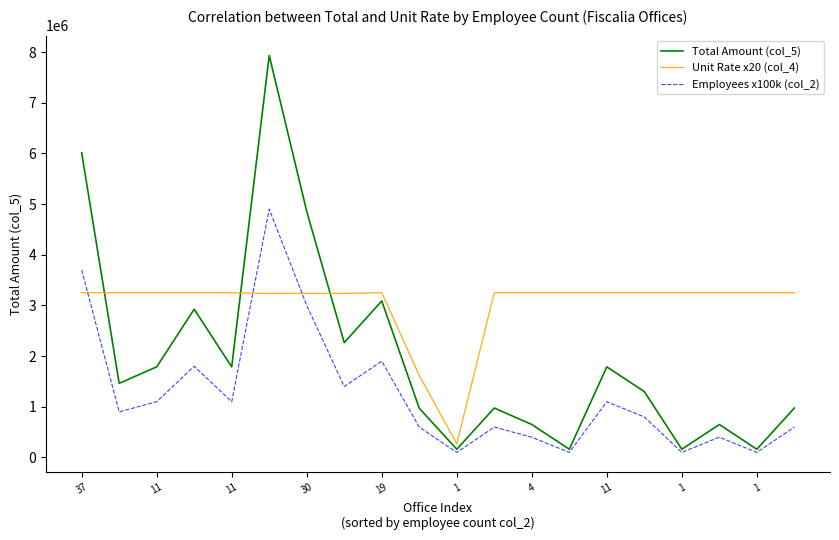

Which series ends up on top after the final intersection of Total Amount (col_5) and Unit Rate x20 (col_4)?

Unit Rate x20 (col_4)